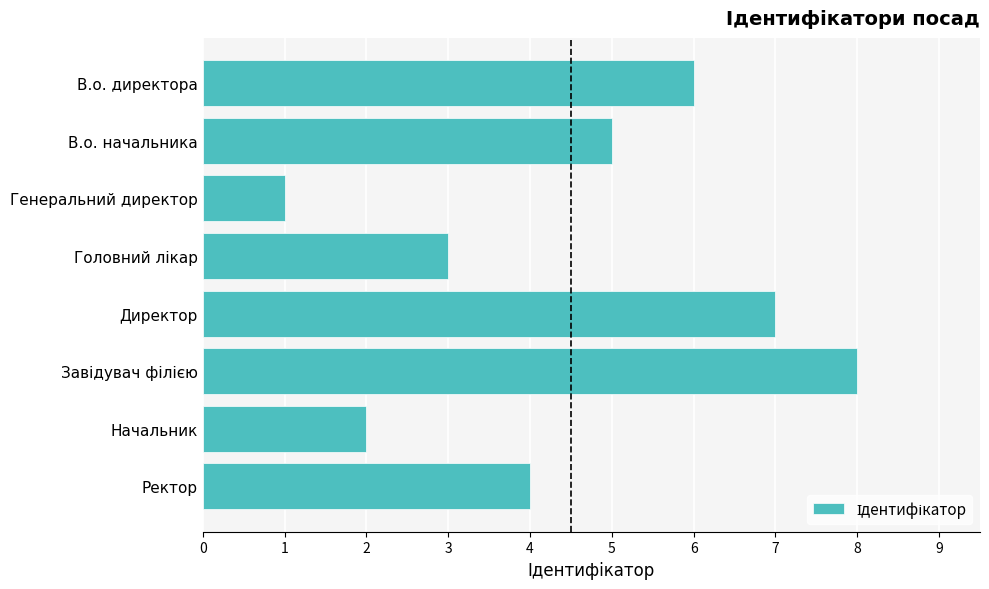

True or false: the data shows 2 at В.о. директора.

False